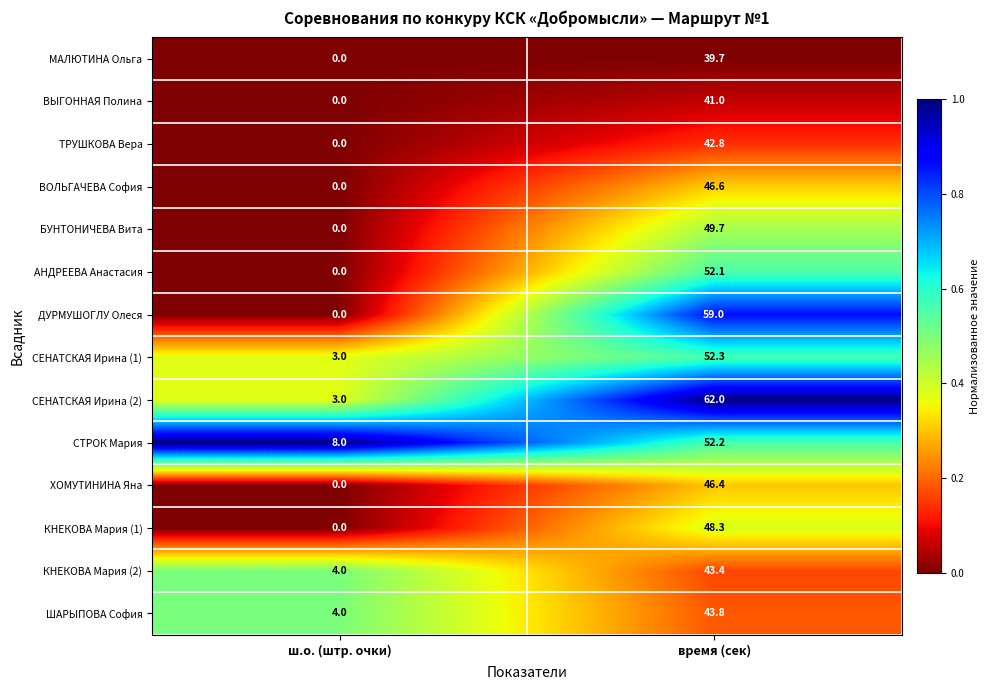

At which category is the sum across all series the highest?

время (сек)